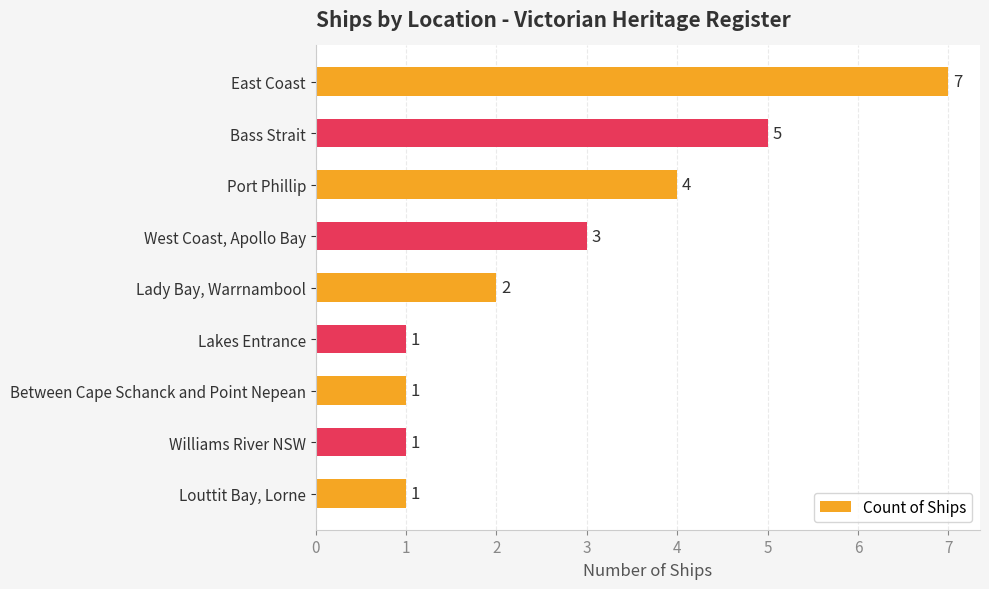

What is the maximum value shown in the chart?

7